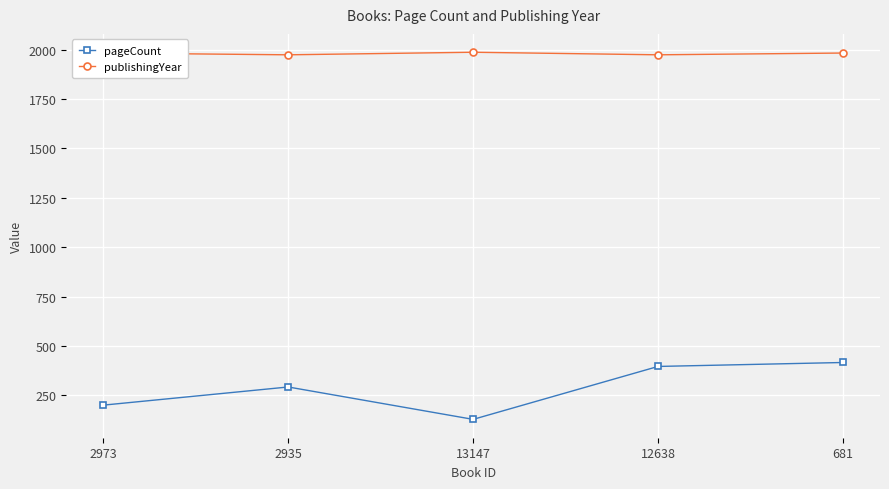

Which series changed the most between 2973 and 13147?

pageCount